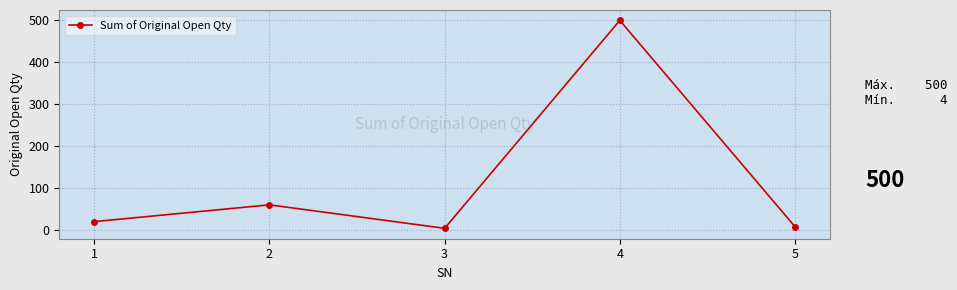

What is the sum of the values at 3 and 1?

24